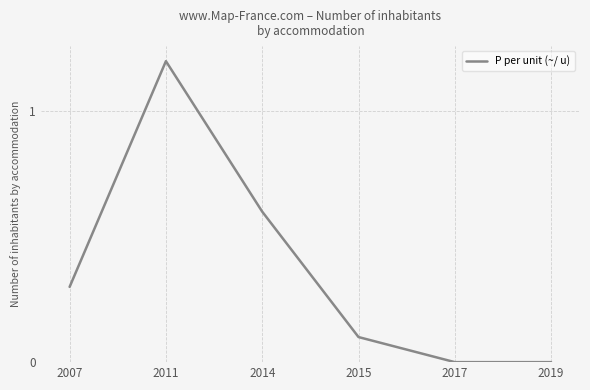

Reading left to right, extract all data points from this chart.

2007=0.3	2011=1.2	2014=0.6	2015=0.1	2017=0.0	2019=0.0